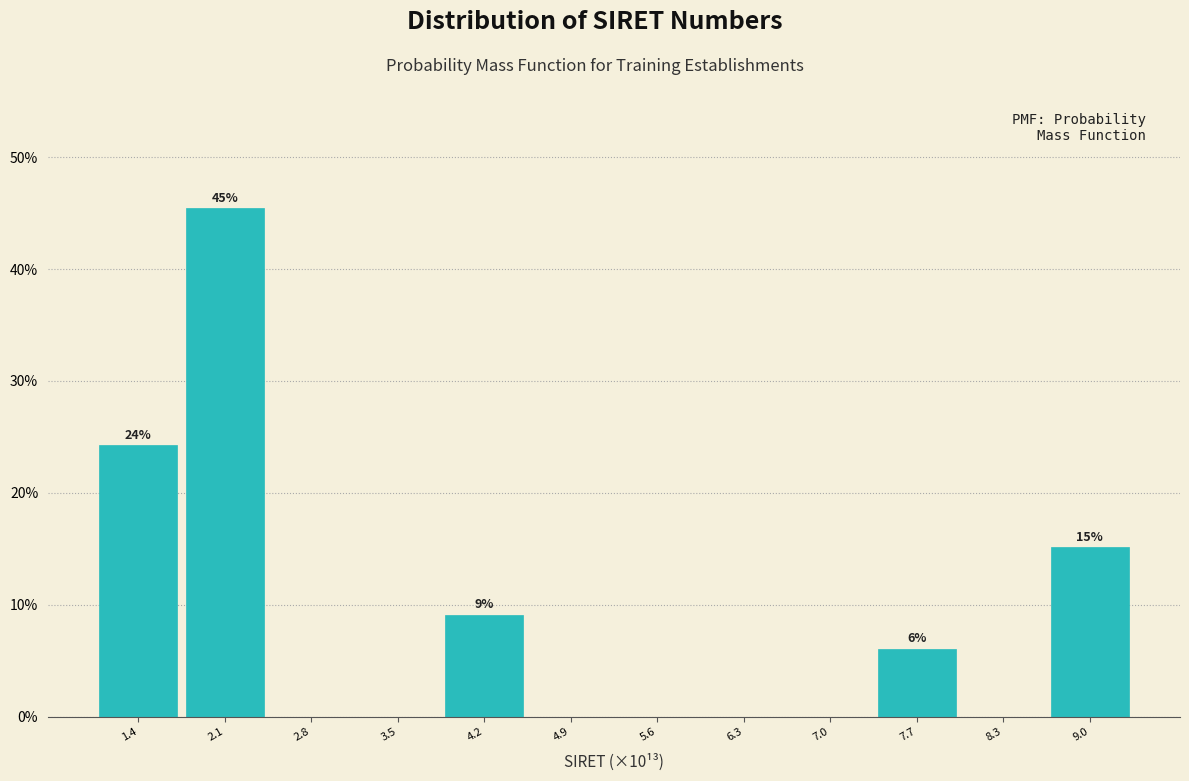

Which range on the x-axis has the tallest bar?

1.8 to 2.5